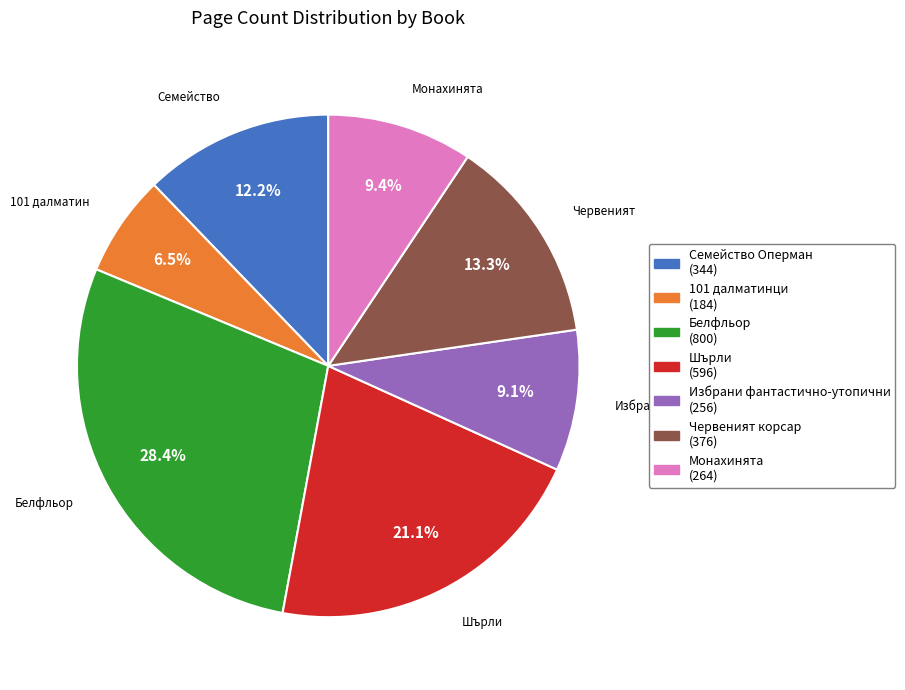

Is there any slice that represents more than half of the pie?

No